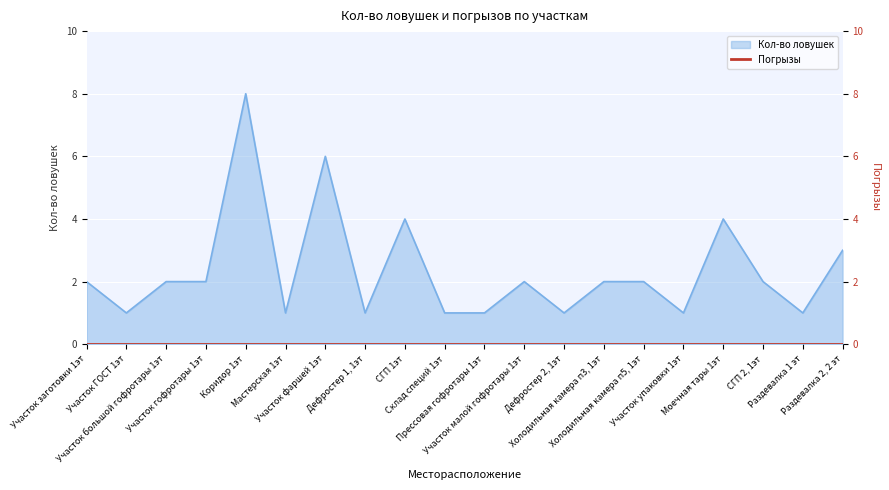

What is the difference between the values at Участок фаршей 1эт and Склад специй 1эт?

5